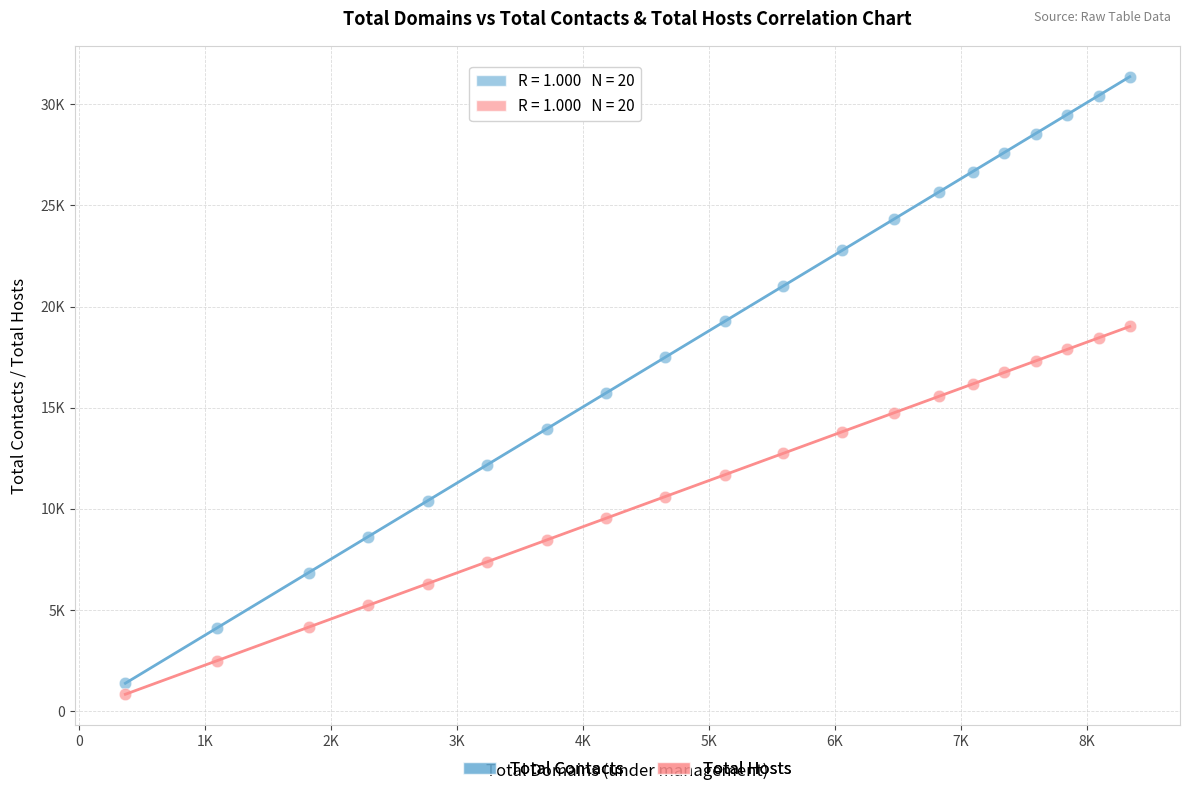

What are all the series names shown in the legend?

Total Contacts, Total Hosts